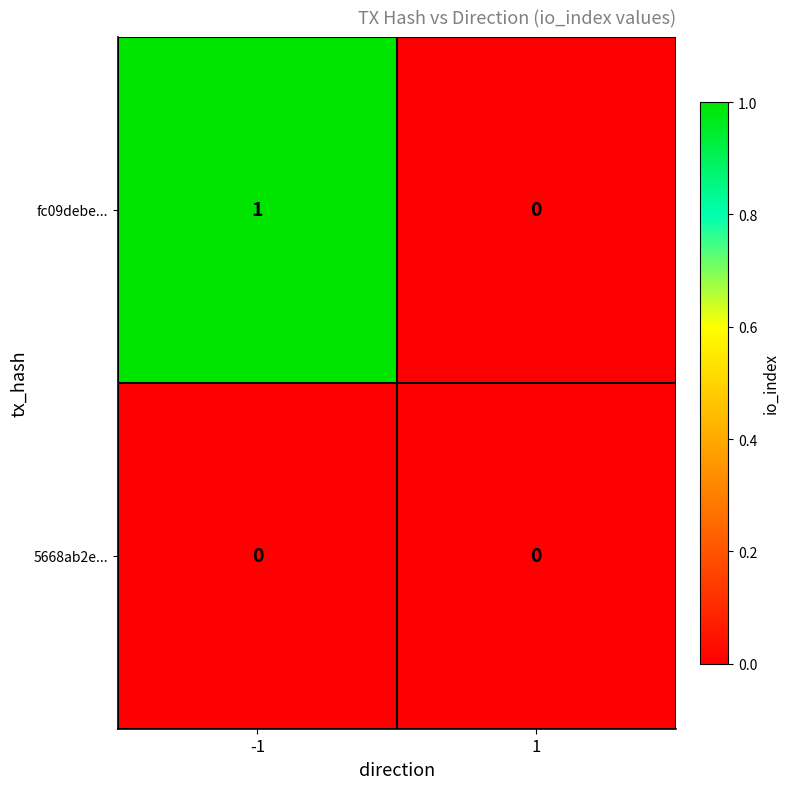

Rank the series at -1 from highest to lowest value.

fc09debe..., 5668ab2e...